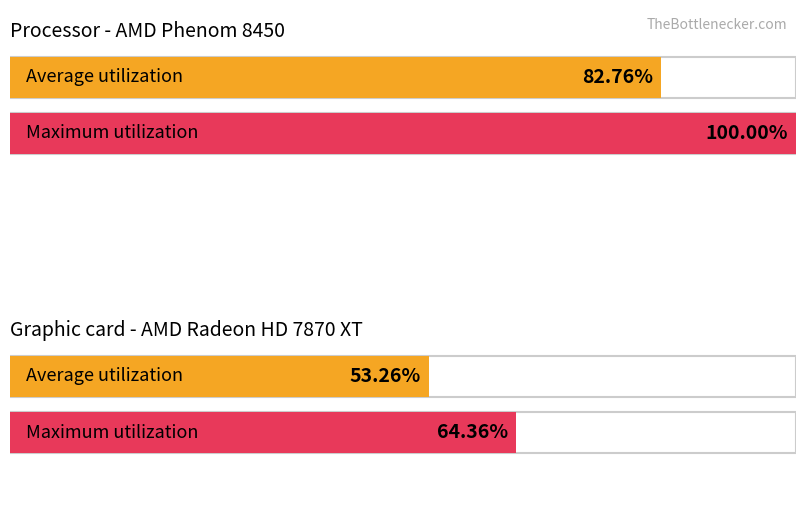

What are all the series names shown in the legend?

Average utilization, Maximum utilization